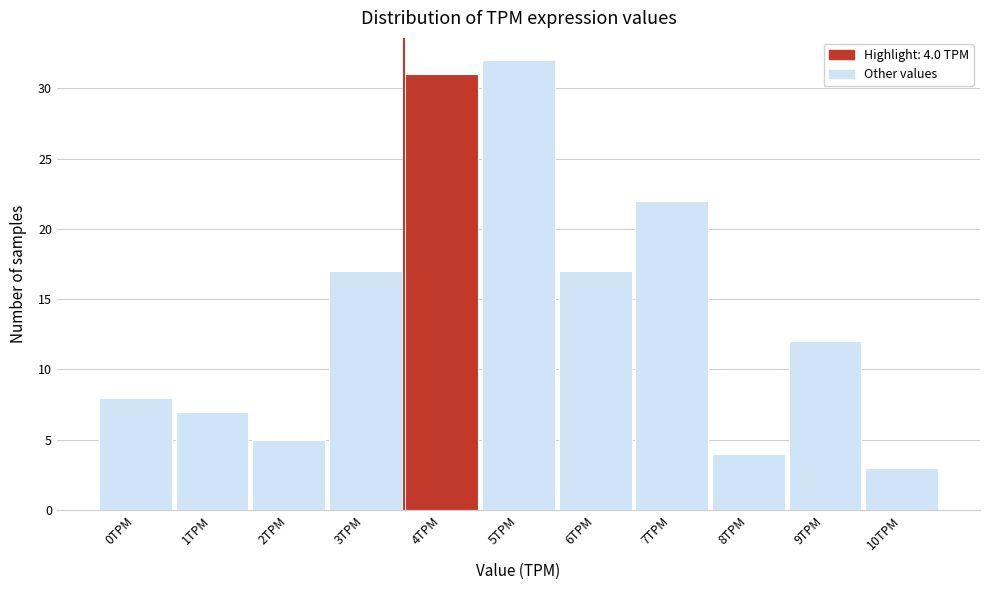

Reading left to right, extract all data points from this chart.

0TPM=8	1TPM=7	2TPM=5	3TPM=17	4TPM=31	5TPM=32	6TPM=17	7TPM=22	8TPM=4	9TPM=12	10TPM=3